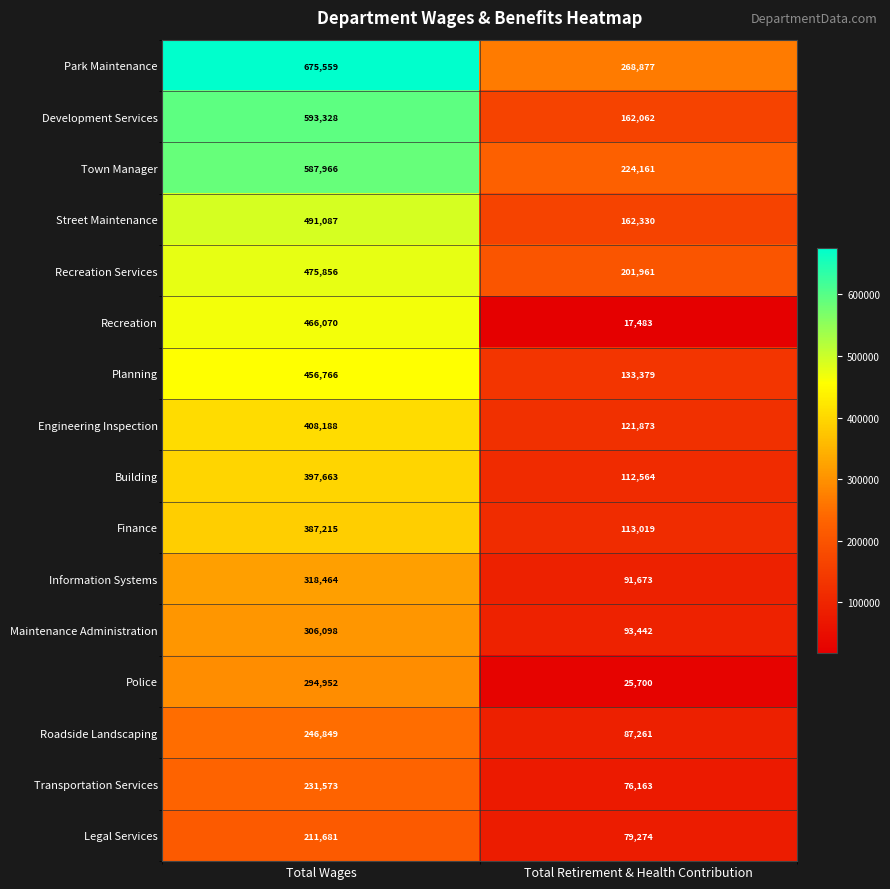

What is the minimum value for Planning?

133379